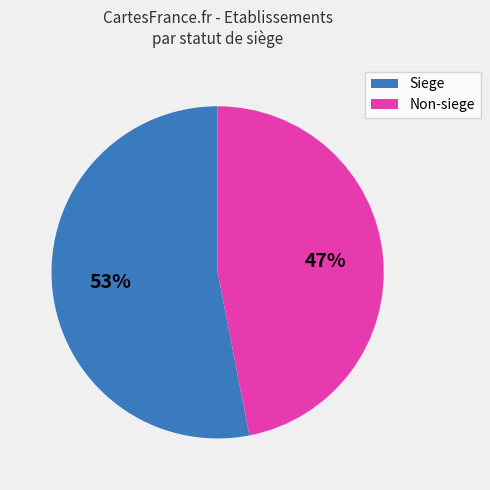

Does any single category account for the majority?

Yes